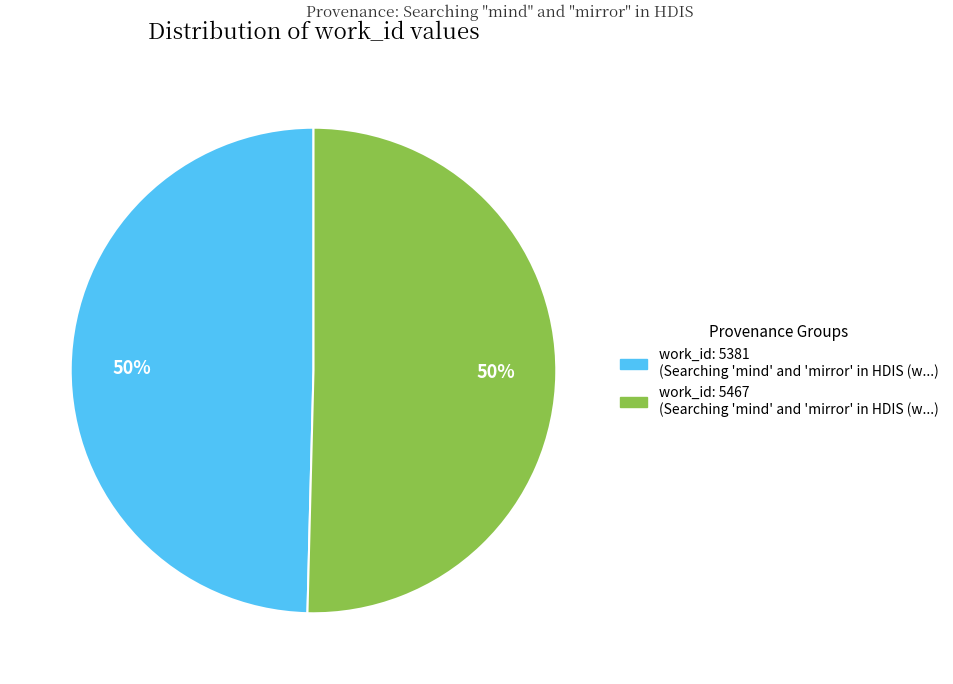

To the nearest percent, what is the average slice percentage?

50%